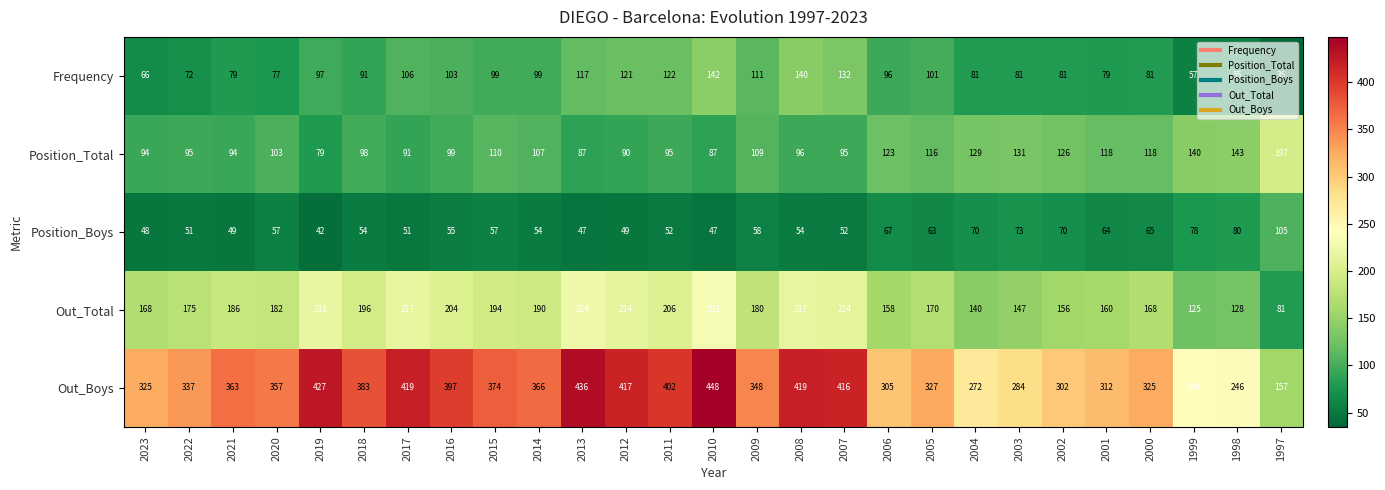

What is the smallest value displayed?

35